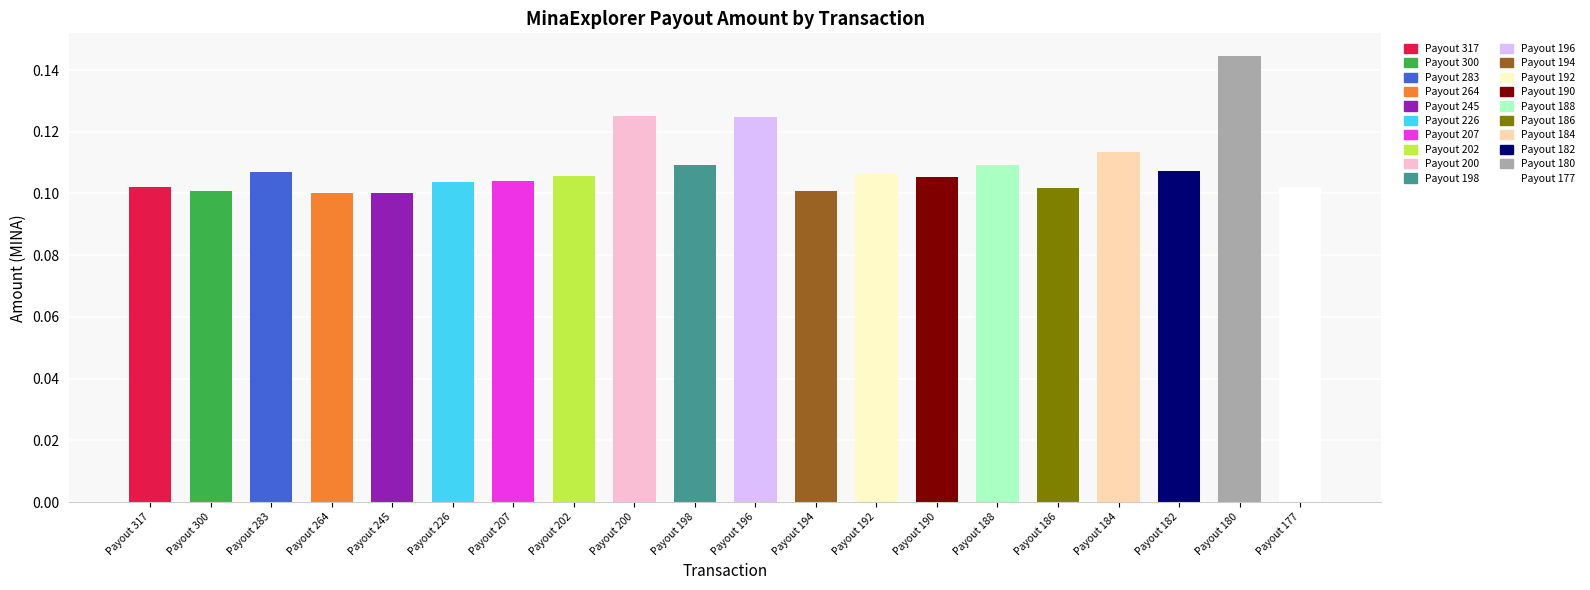

What is the value of the 6th bar from the left?

0.1